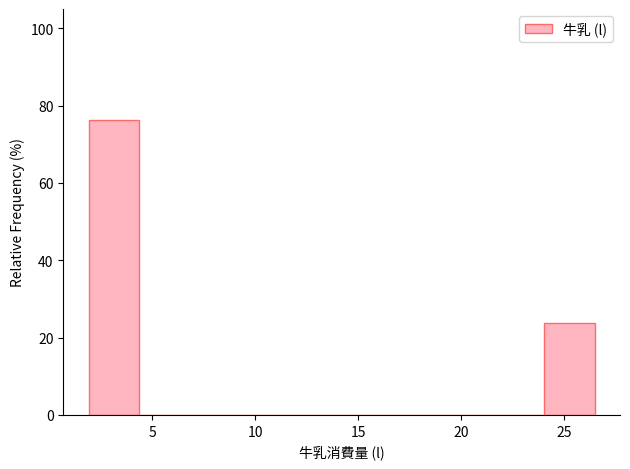

Which range on the x-axis has the tallest bar?

2.0 to 4.5